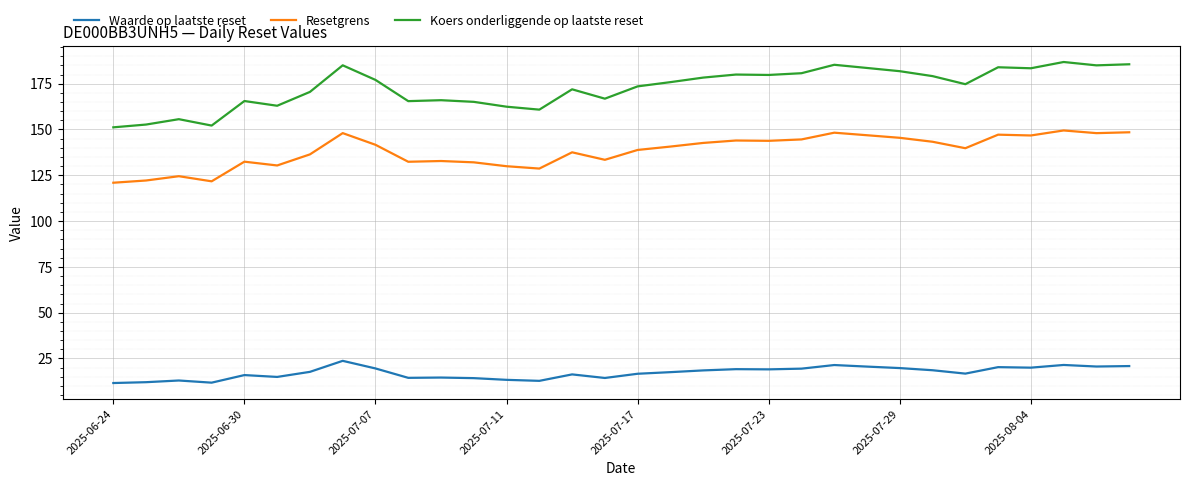

True or false: Waarde op laatste reset and Koers onderliggende op laatste reset cross at least once.

False